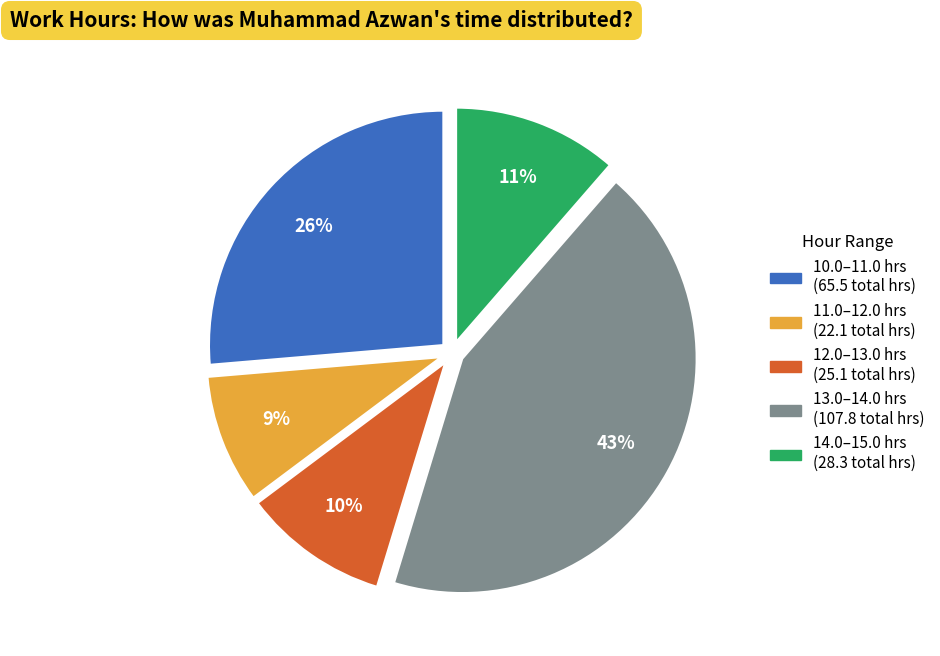

Does any single category account for the majority?

No